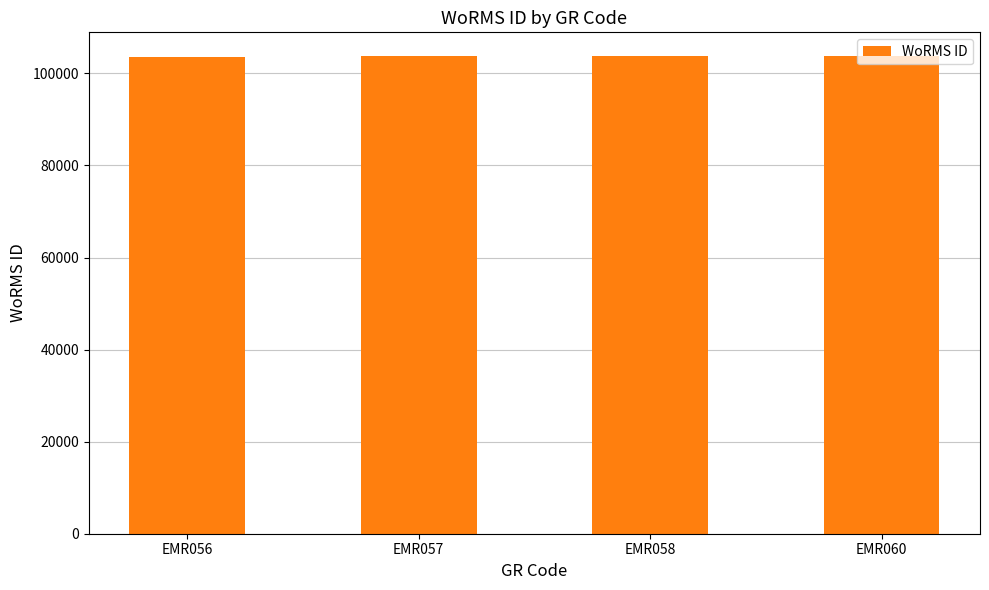

What is the approximate value at EMR057, to the nearest 5?

103710